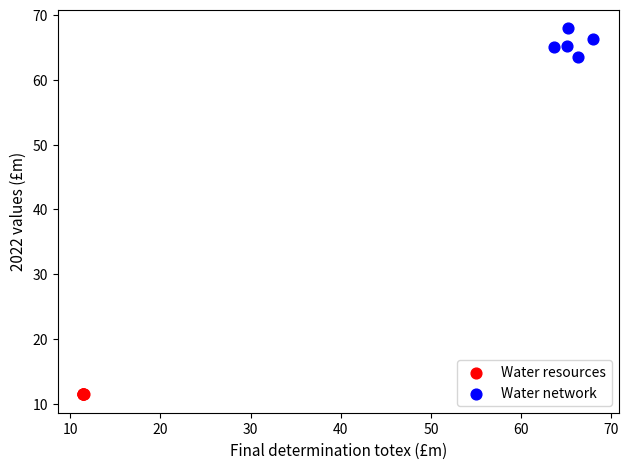

Which series has the largest Y range (max minus min)?

Water network